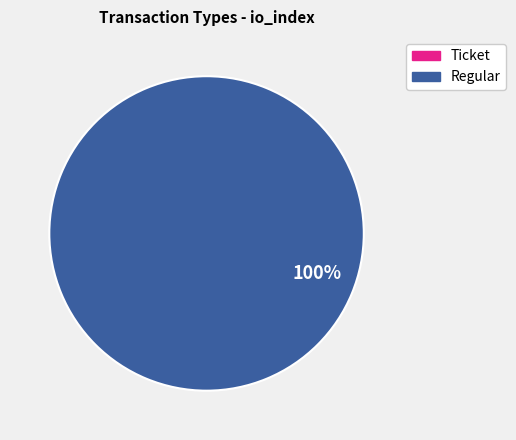

To the nearest percent, what is the difference between the Regular and Ticket slice percentages?

100%